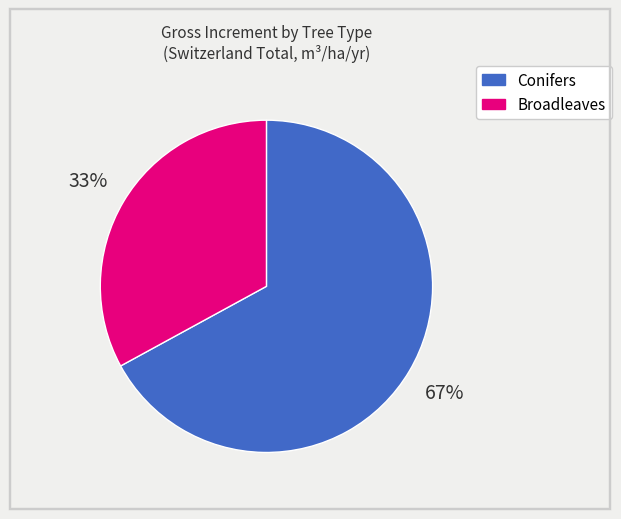

Rank the categories by value from lowest to highest.

Broadleaves, Conifers